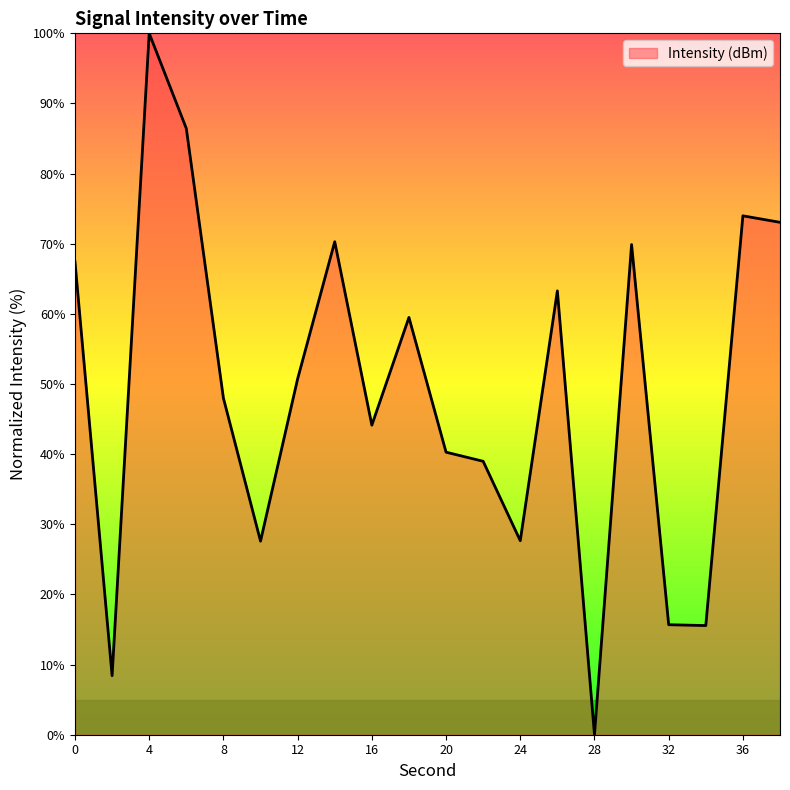

What is the difference between the maximum and minimum values?

100.0